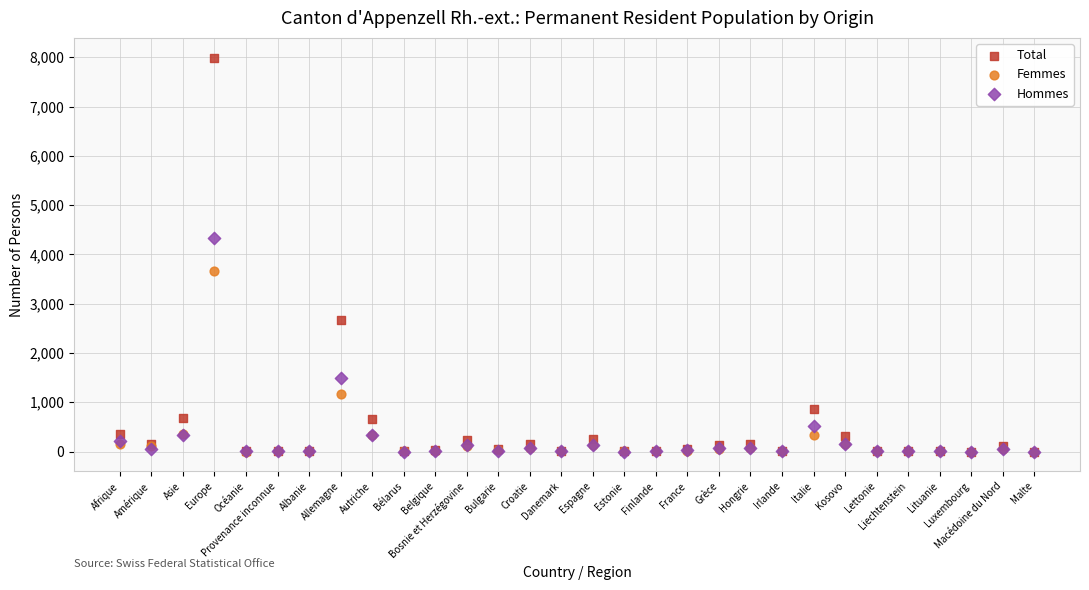

In the Femmes series, what Y value is closest to 1831?

1177